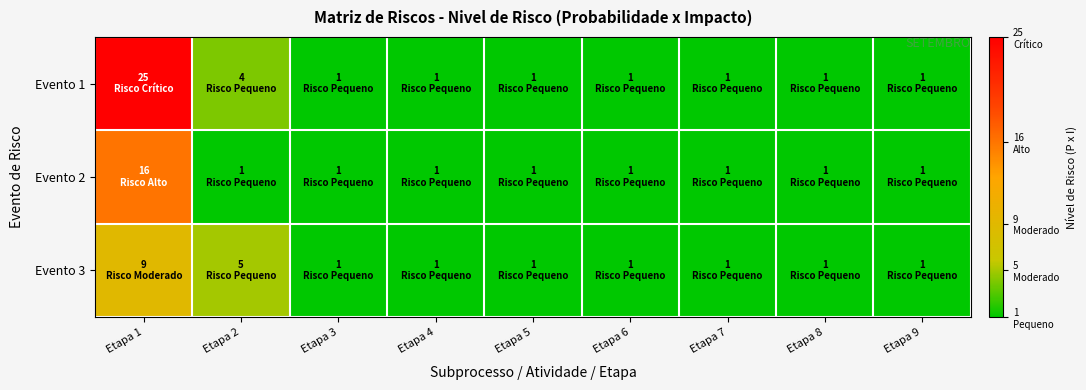

How many data points does each series have?

9